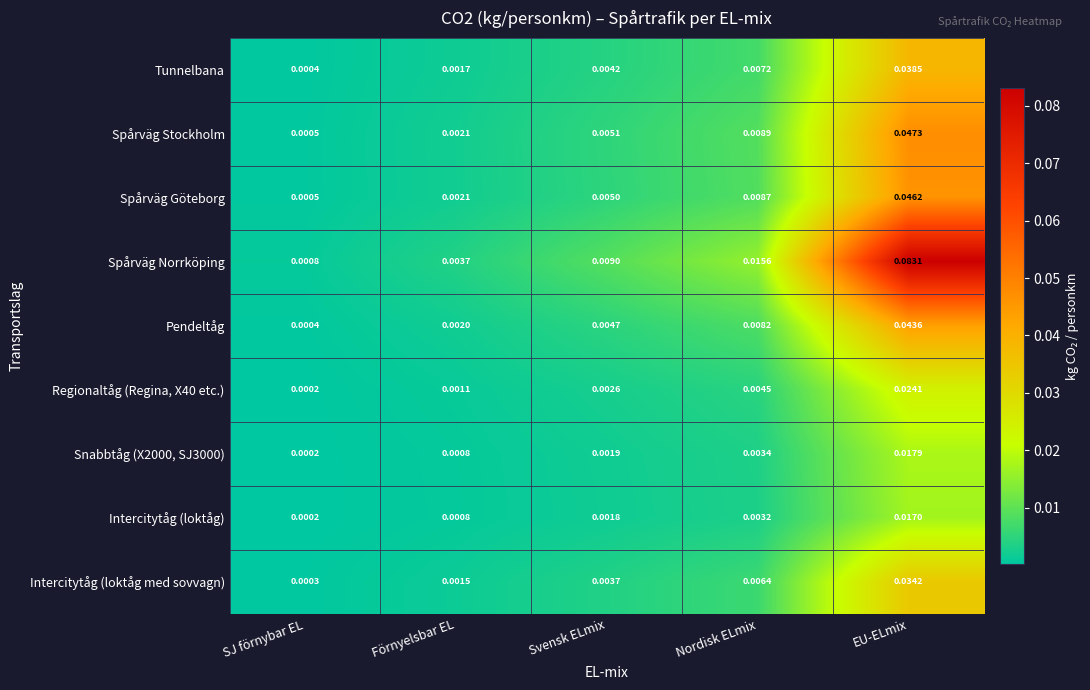

At which category is the sum across all series the highest?

EU-ELmix